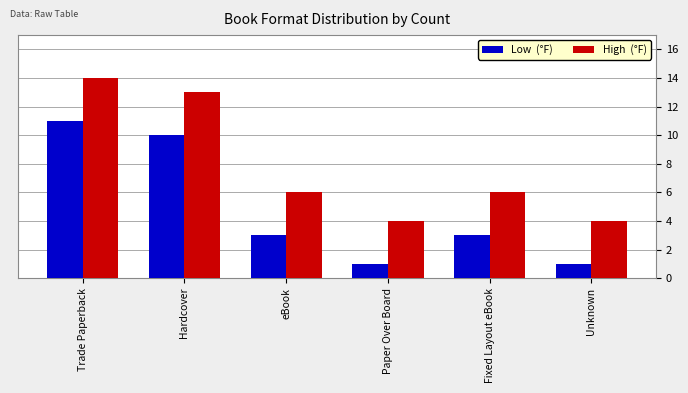

What is the difference between the highest and lowest values at Fixed Layout eBook?

3